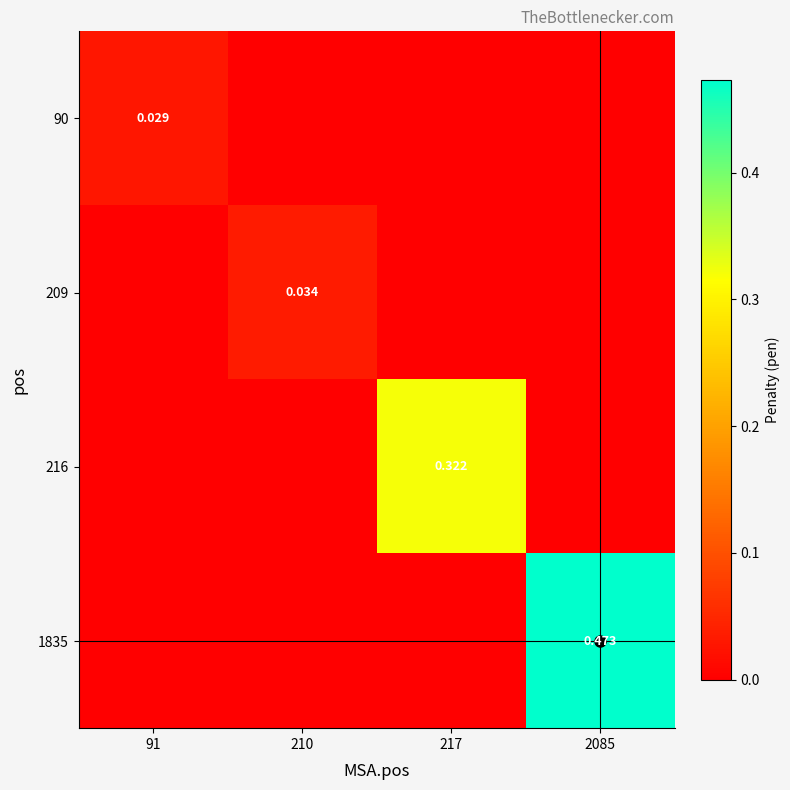

Which label corresponds to the smallest value in the chart?

210